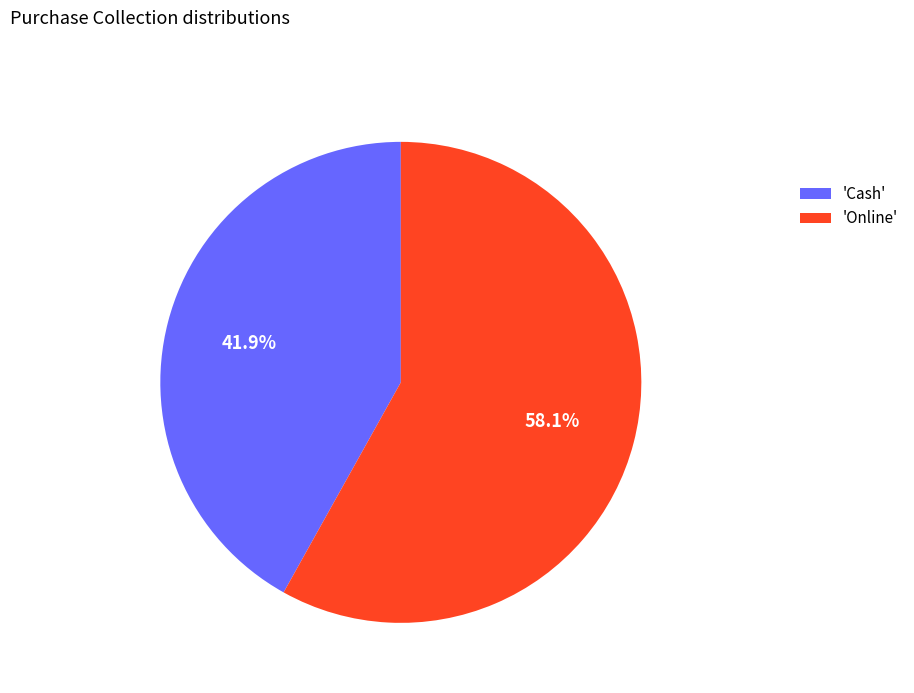

Between 'Cash' and 'Online', which is larger?

'Online'